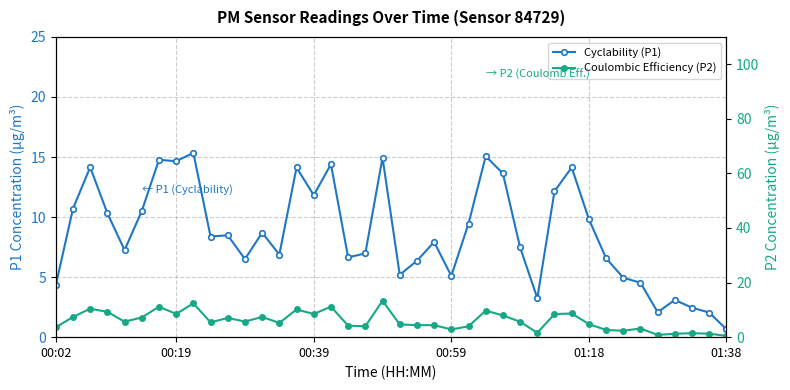

The Coulombic Efficiency (P2) series shows 12.9 at 01:38. True or false?

False